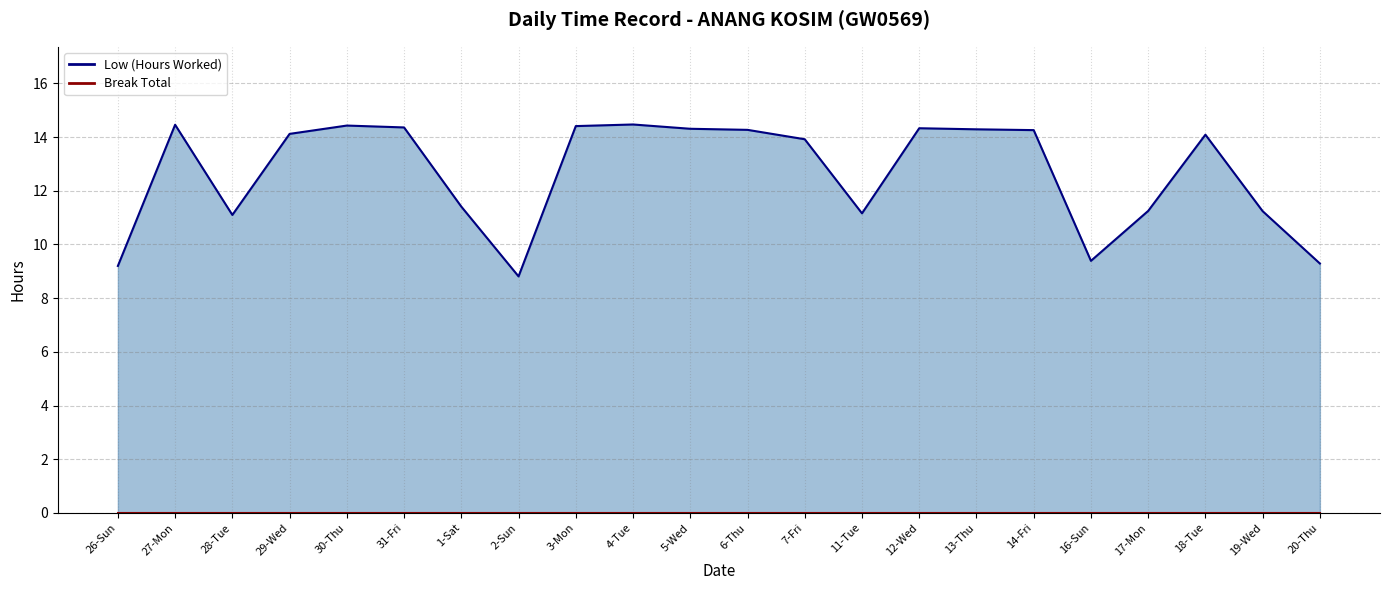

How many categories are shown in the chart?

22